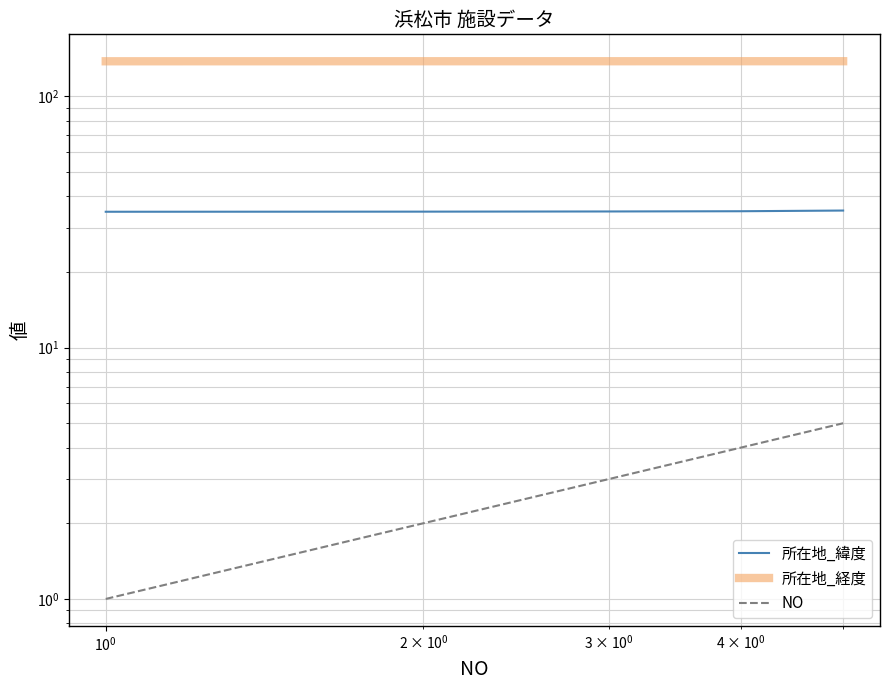

Which series has the largest total across all categories?

所在地_経度